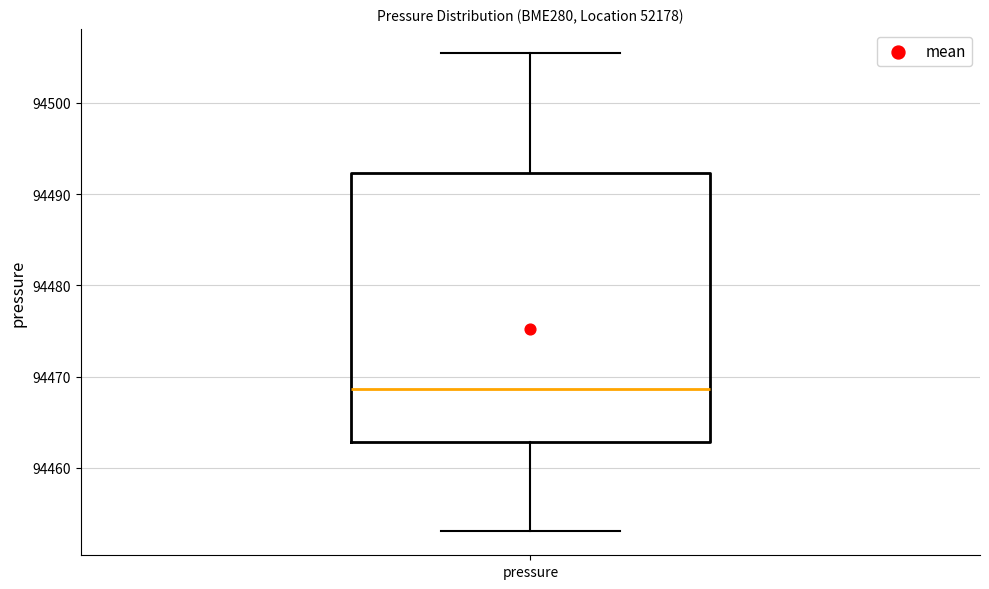

Where is the upper edge of the box for pressure on the y-axis? The values are not printed on the chart, so give them approximately, as read against the axis.

94492